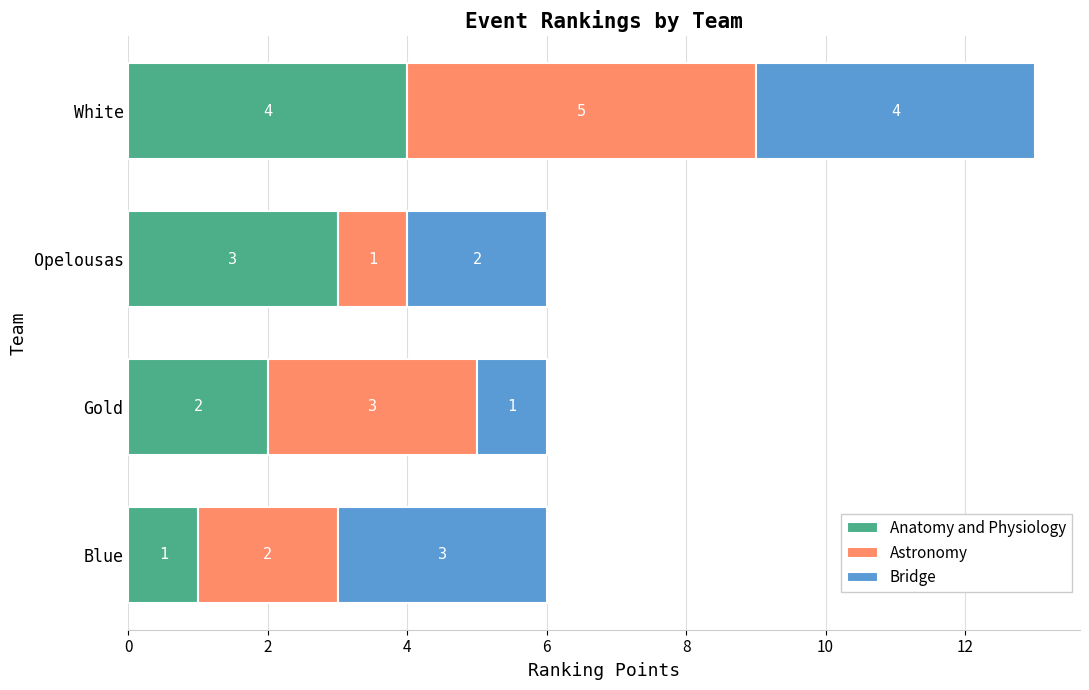

How many series are shown in this chart?

3